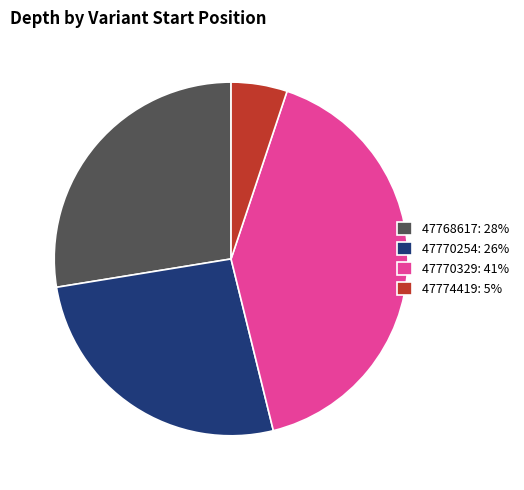

Is the sum of 47768617: 28% and 47774419: 5% greater than half?

No